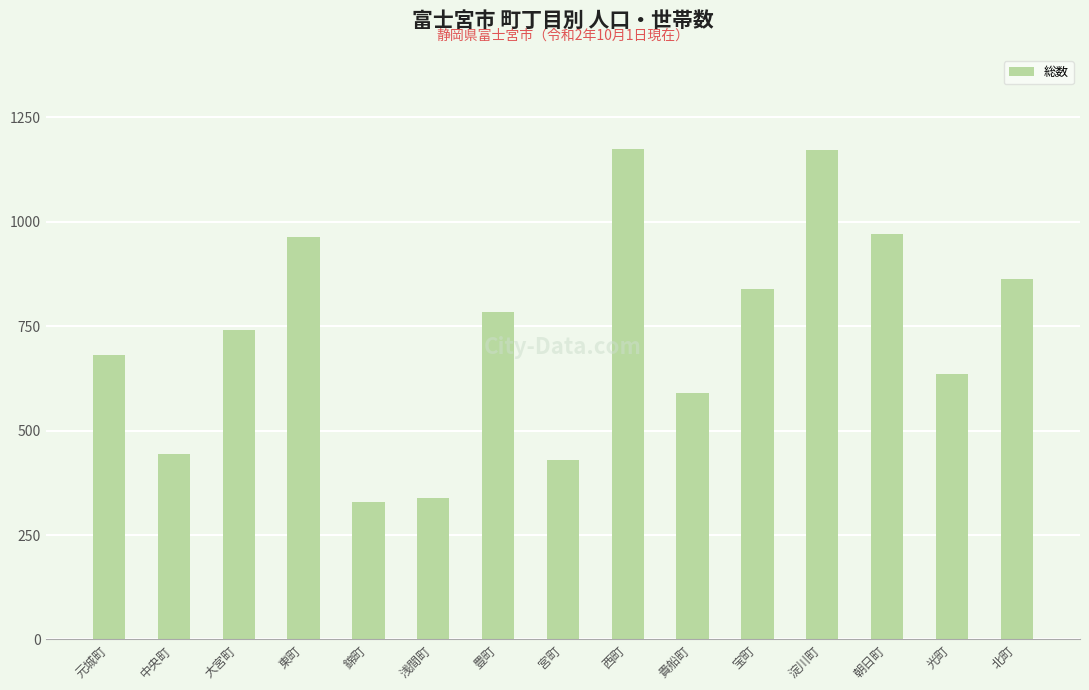

What is the greatest value displayed?

1174